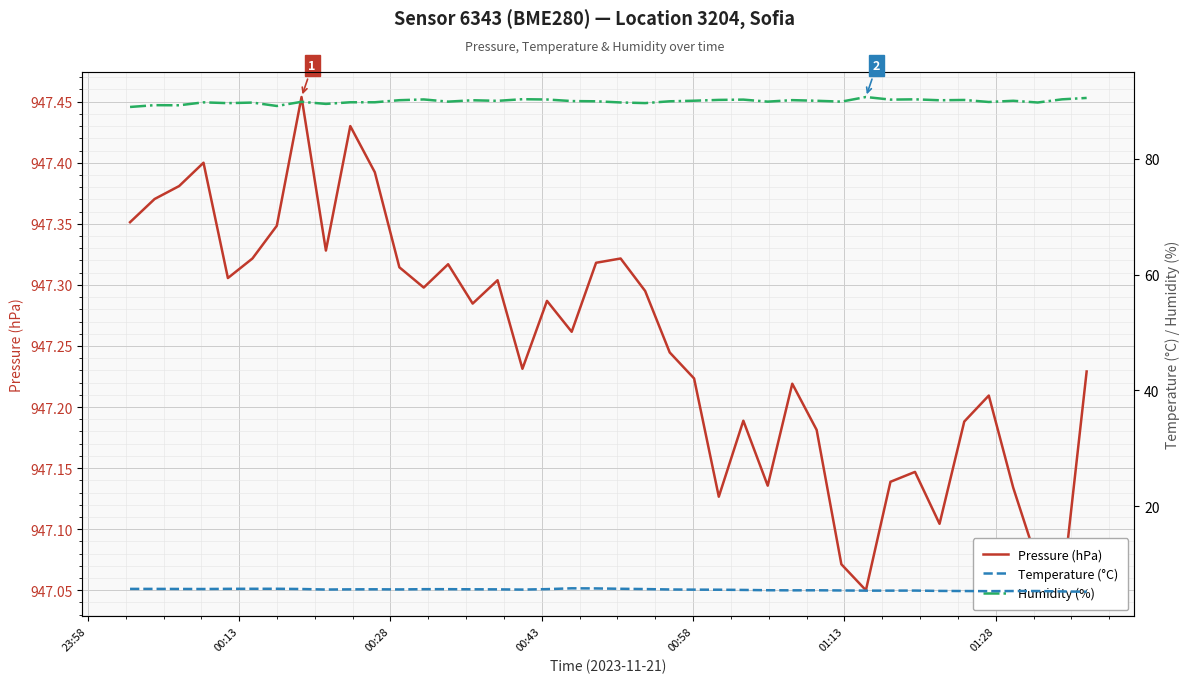

What is the difference between the maximum and minimum values in the Pressure (hPa) series?

0.4